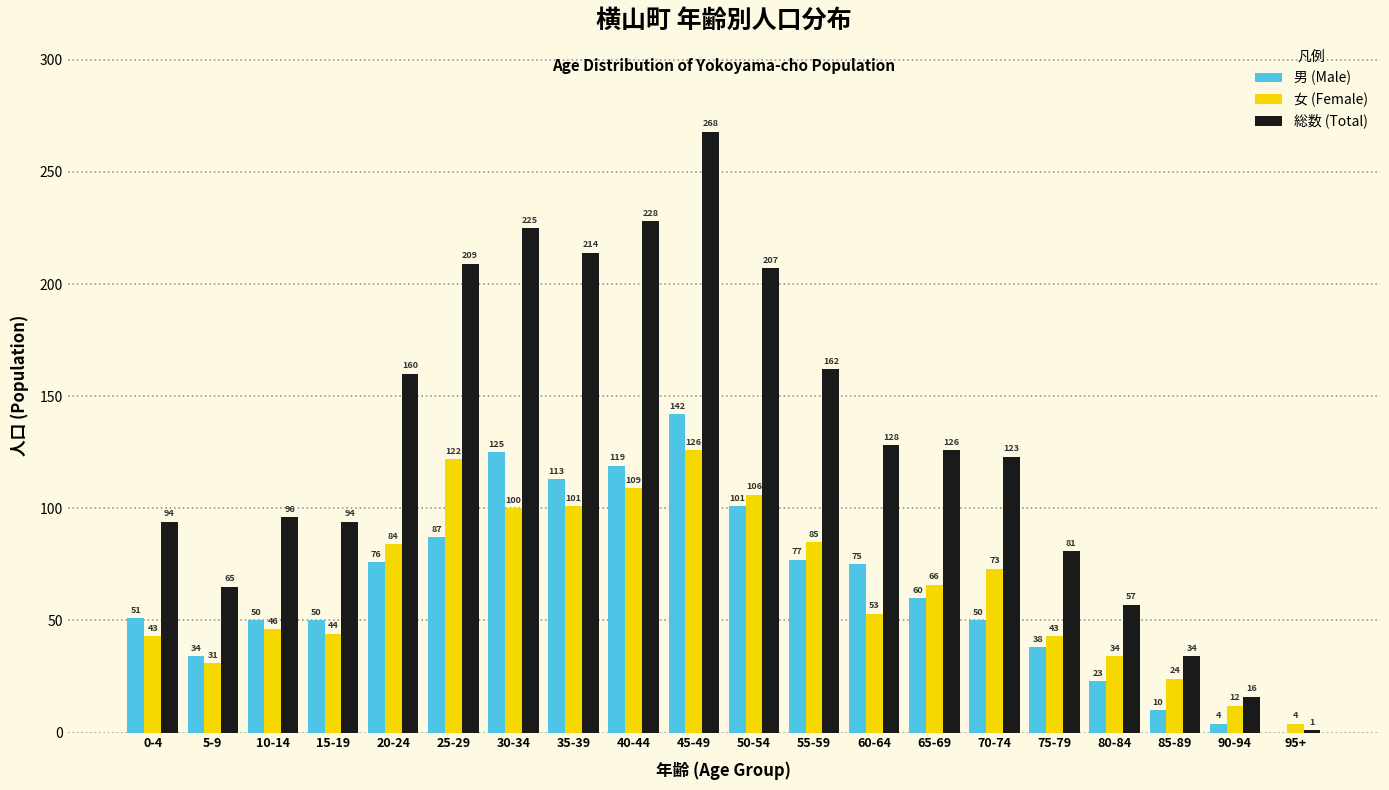

Reading right to left, transcribe all the data shown in this chart.

男 (Male): 95+=0	90-94=4	85-89=10	80-84=23	75-79=38	70-74=50	65-69=60	60-64=75	55-59=77	50-54=101	45-49=142	40-44=119	35-39=113	30-34=125	25-29=87	20-24=76	15-19=50	10-14=50	5-9=34	0-4=51
女 (Female): 95+=4	90-94=12	85-89=24	80-84=34	75-79=43	70-74=73	65-69=66	60-64=53	55-59=85	50-54=106	45-49=126	40-44=109	35-39=101	30-34=100	25-29=122	20-24=84	15-19=44	10-14=46	5-9=31	0-4=43
総数 (Total): 95+=1	90-94=16	85-89=34	80-84=57	75-79=81	70-74=123	65-69=126	60-64=128	55-59=162	50-54=207	45-49=268	40-44=228	35-39=214	30-34=225	25-29=209	20-24=160	15-19=94	10-14=96	5-9=65	0-4=94